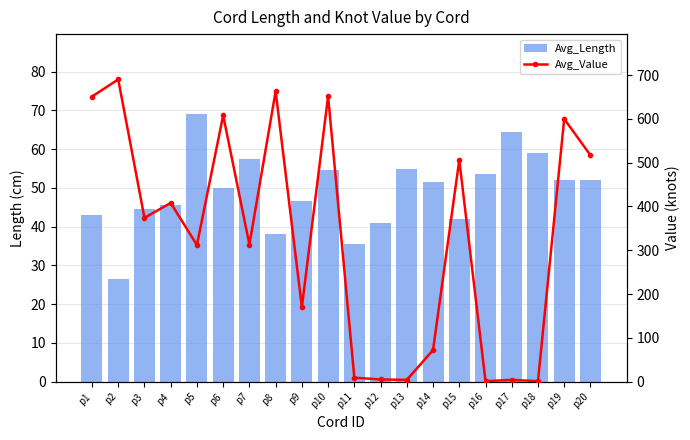

The Avg_Value series shows 506.0 at p15. True or false?

True